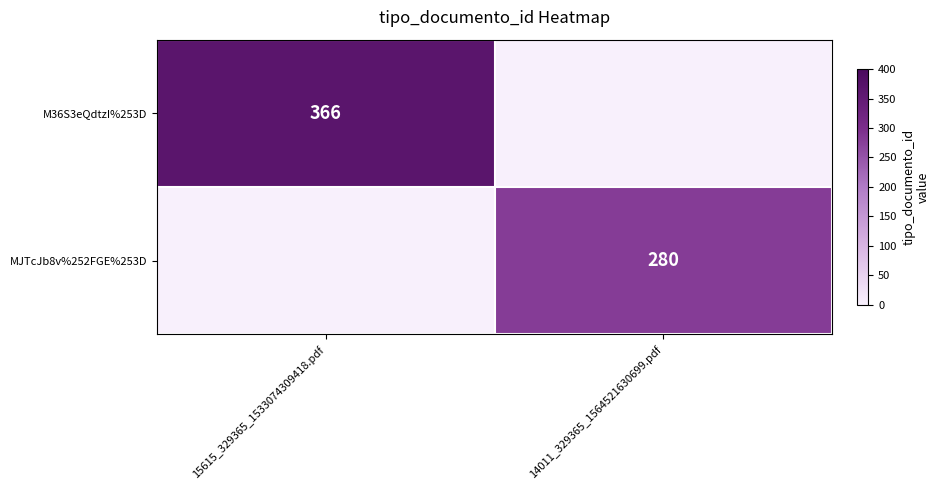

True or false: MJTcJb8v%252FGE%253D has a value of 280 at 14011_329365_1564521630699.pdf.

True